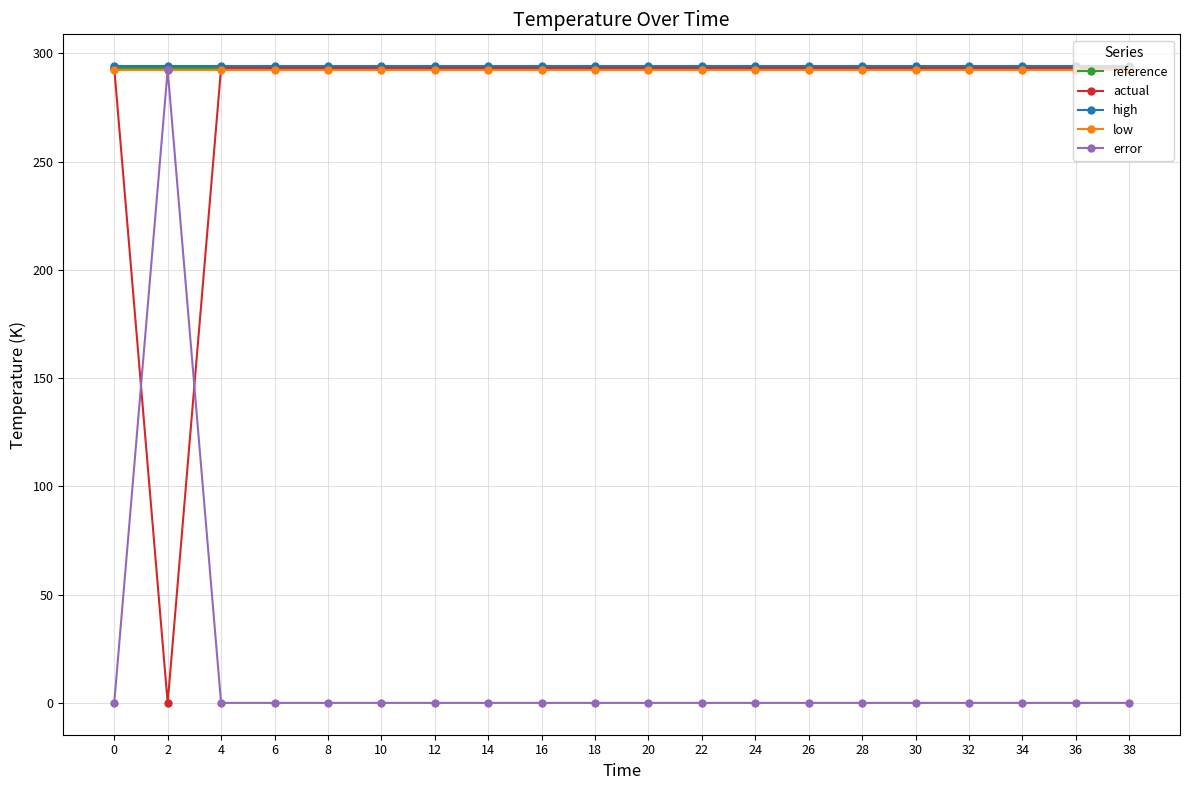

What is the value of the high point at the 6th from the left?

294.0